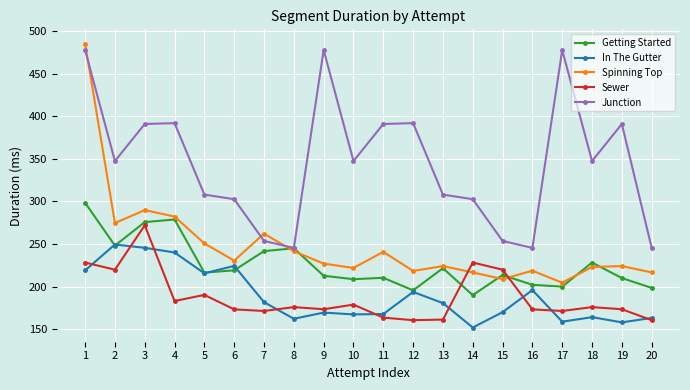

What is the value of the Spinning Top point at the 6th from the left?

230.4